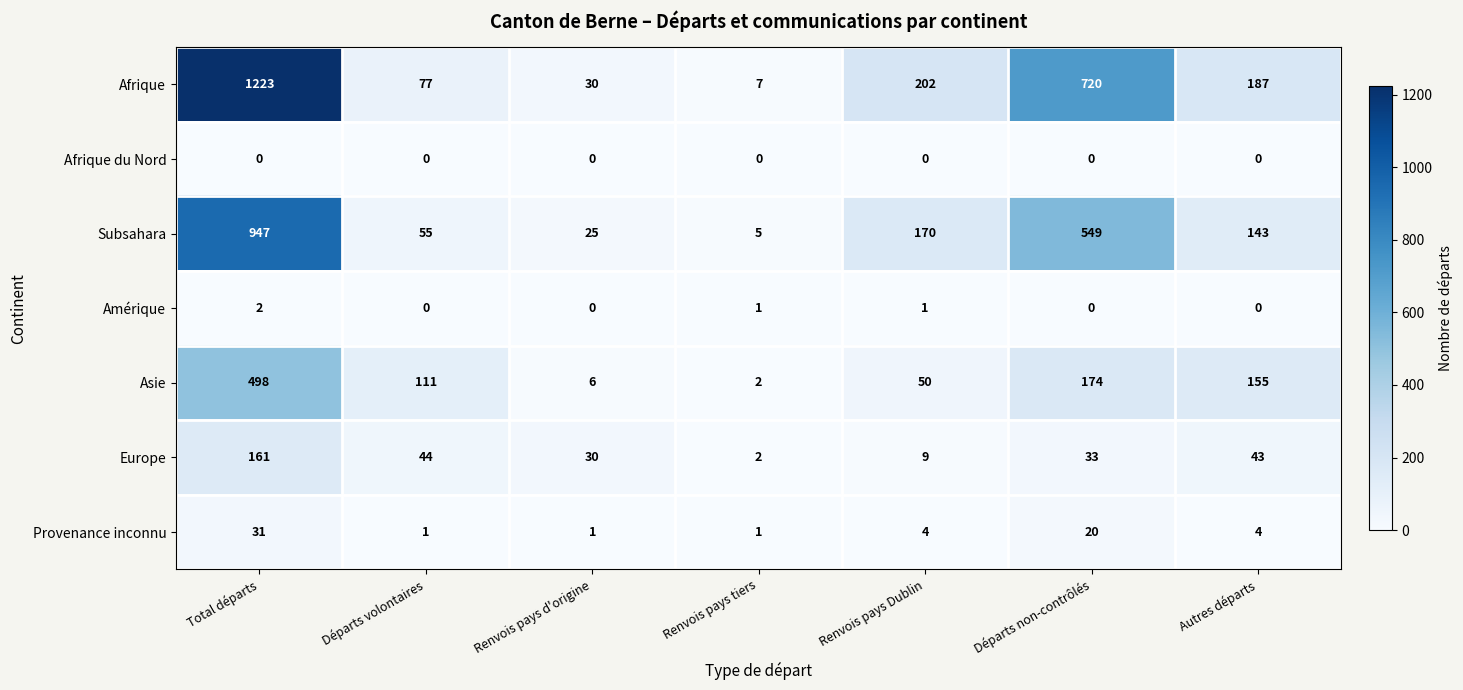

Which series changed the most between Total départs and Autres départs?

Afrique